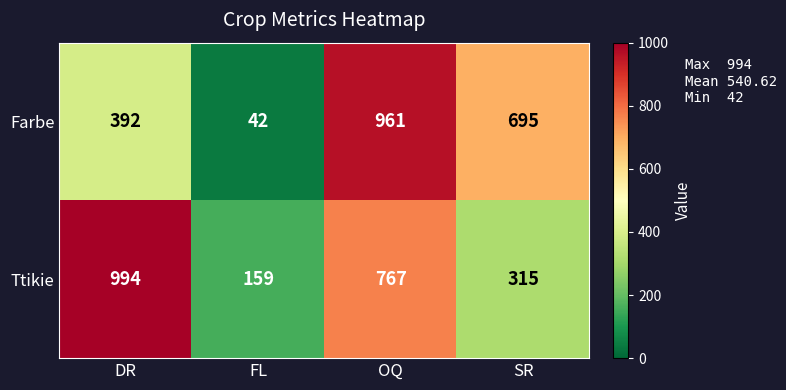

Which category has the highest value across all series?

DR